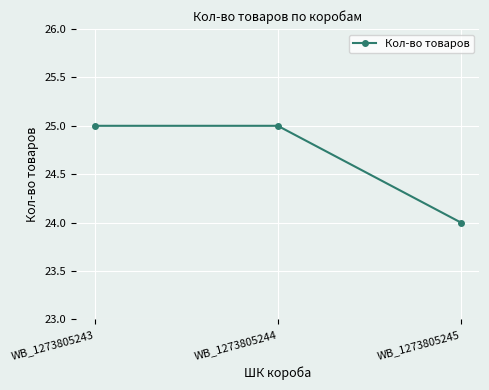

What is the difference between the maximum and minimum values?

1